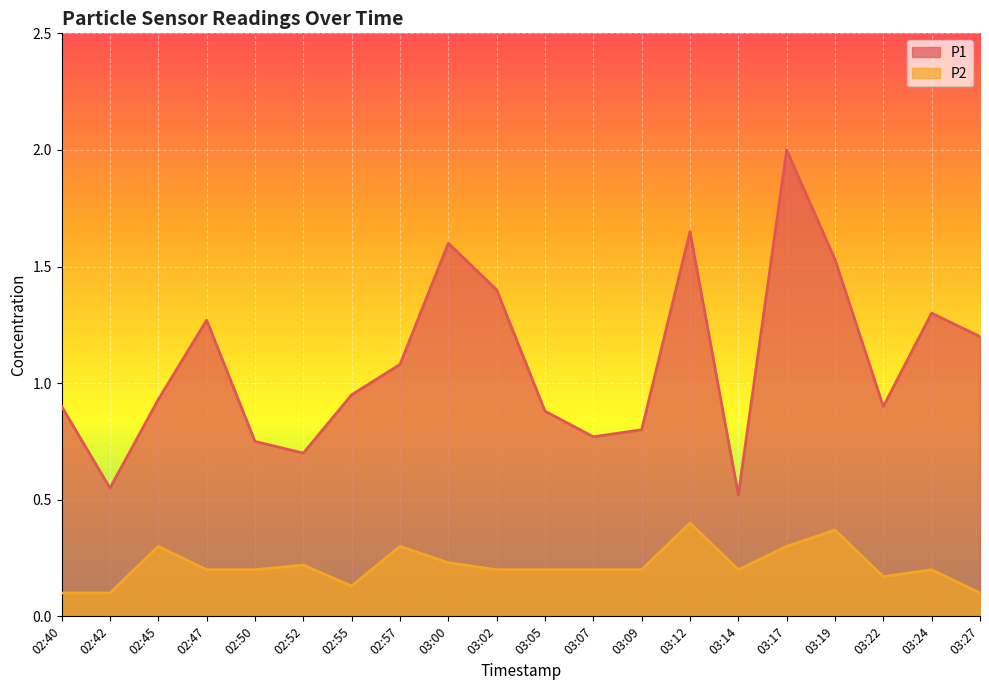

True or false: P1 and P2 cross at least once.

False